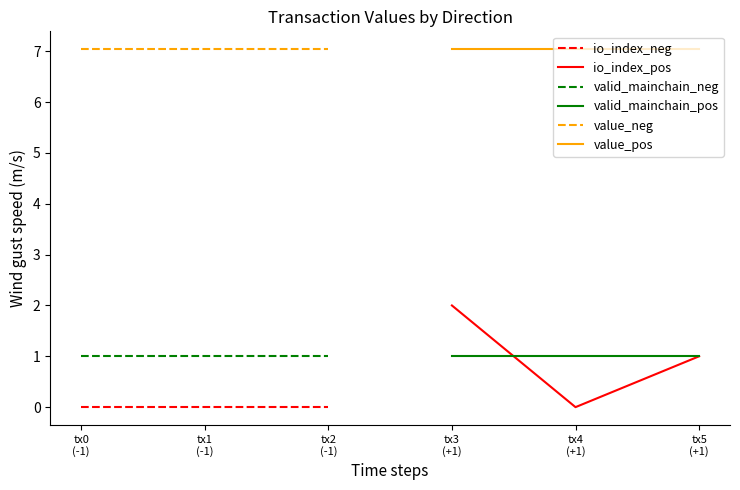

Rank the categories by io_index_neg value from lowest to highest.

tx0
(-1), tx1
(-1), tx2
(-1)